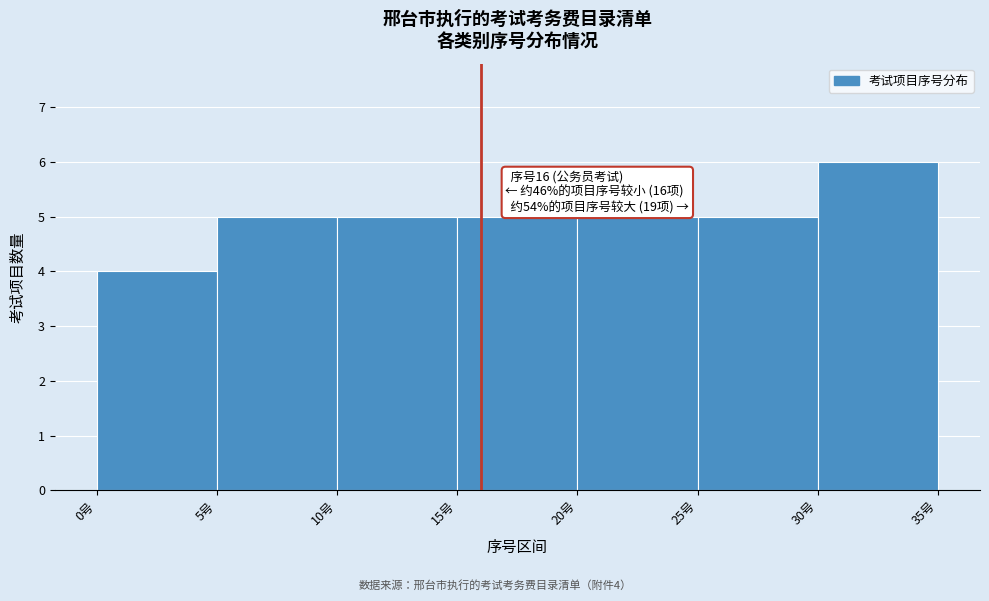

Which range on the x-axis has the tallest bar?

30 to 35